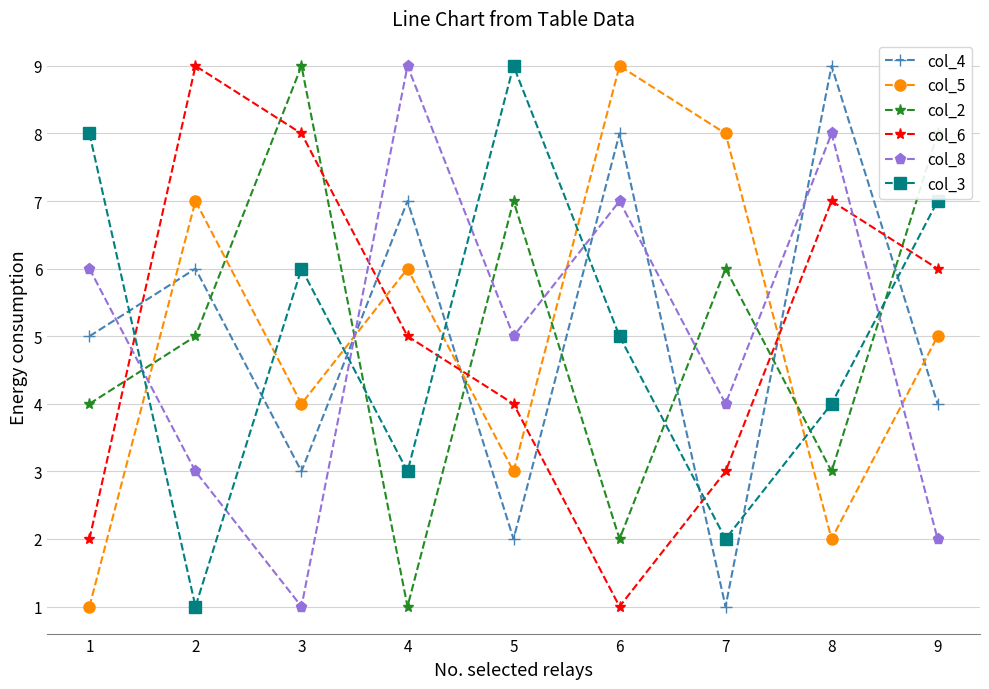

Where is the first local maximum for col_2?

3